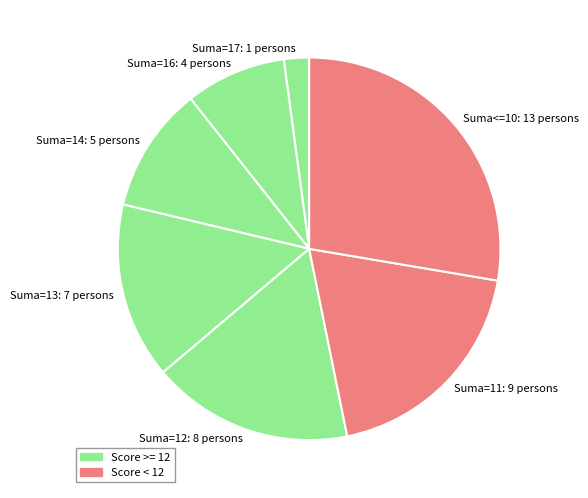

Rank the categories by value from lowest to highest.

Suma=17, Suma=16, Suma=14, Suma=13, Suma=12, Suma=11, Suma<=10